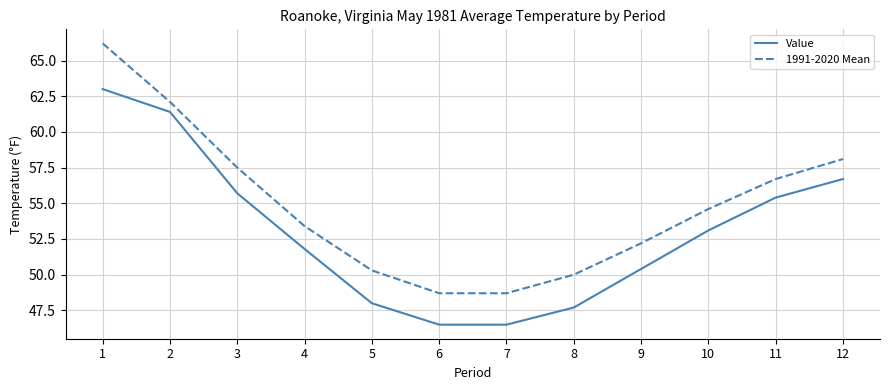

What is the maximum value shown in the chart?

66.2